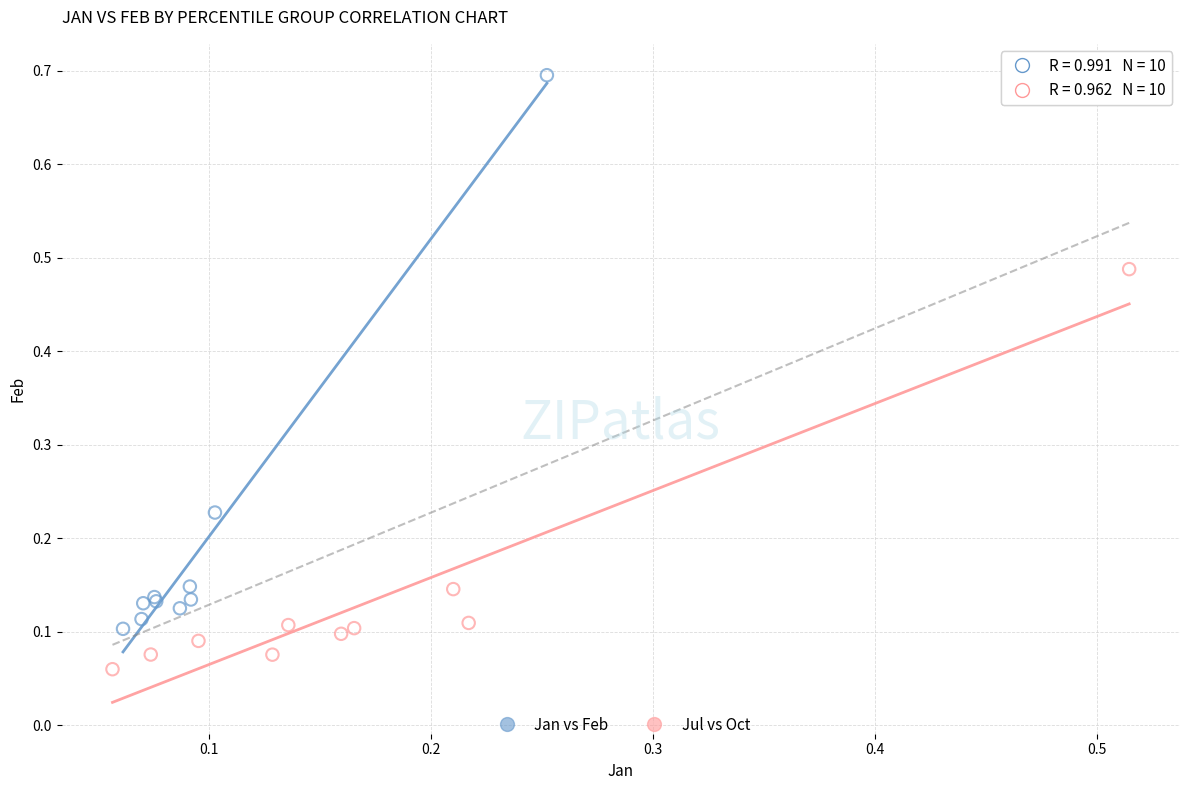

Which series reaches the maximum Y coordinate?

Jan vs Feb